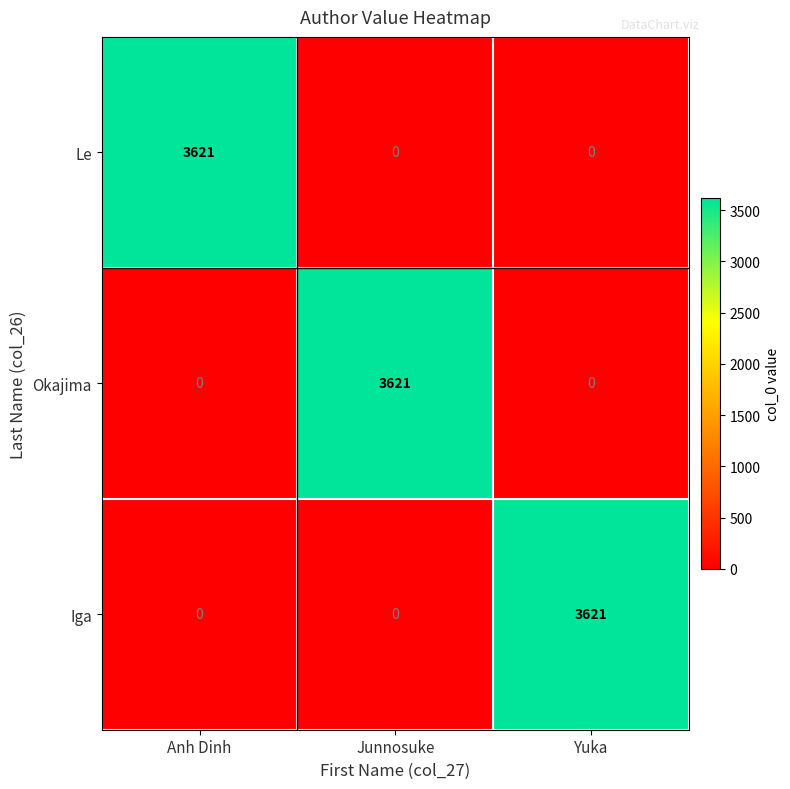

What is the maximum value for Le?

3621